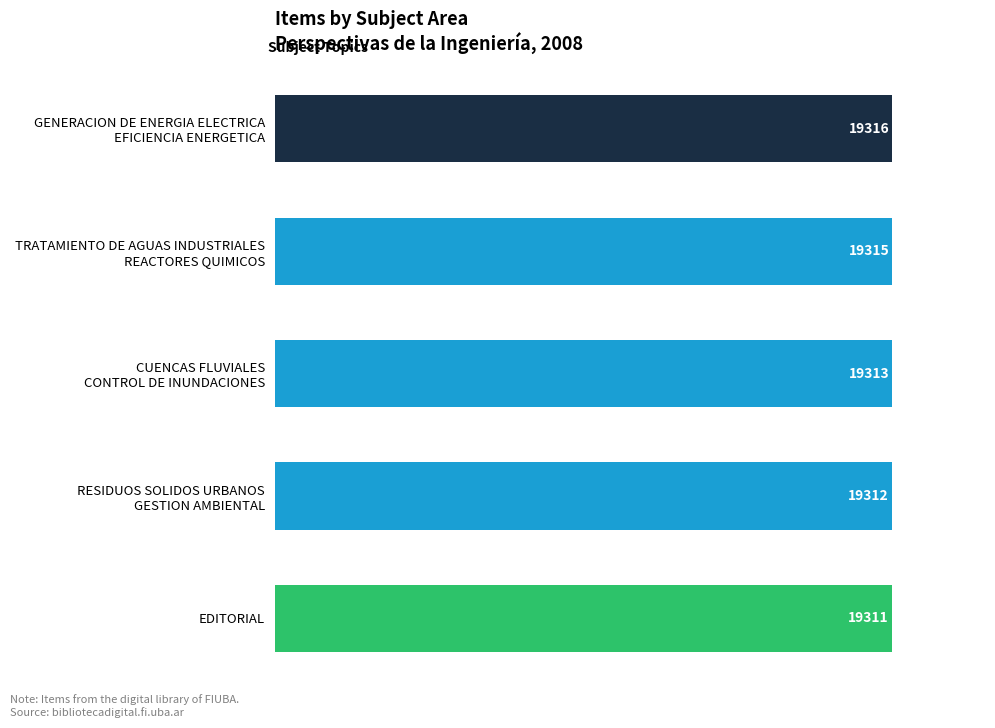

Rank the categories by value from highest to lowest.

GENERACION DE ENERGIA ELECTRICA
EFICIENCIA ENERGETICA, TRATAMIENTO DE AGUAS INDUSTRIALES
REACTORES QUIMICOS, CUENCAS FLUVIALES
CONTROL DE INUNDACIONES, RESIDUOS SOLIDOS URBANOS
GESTION AMBIENTAL, EDITORIAL